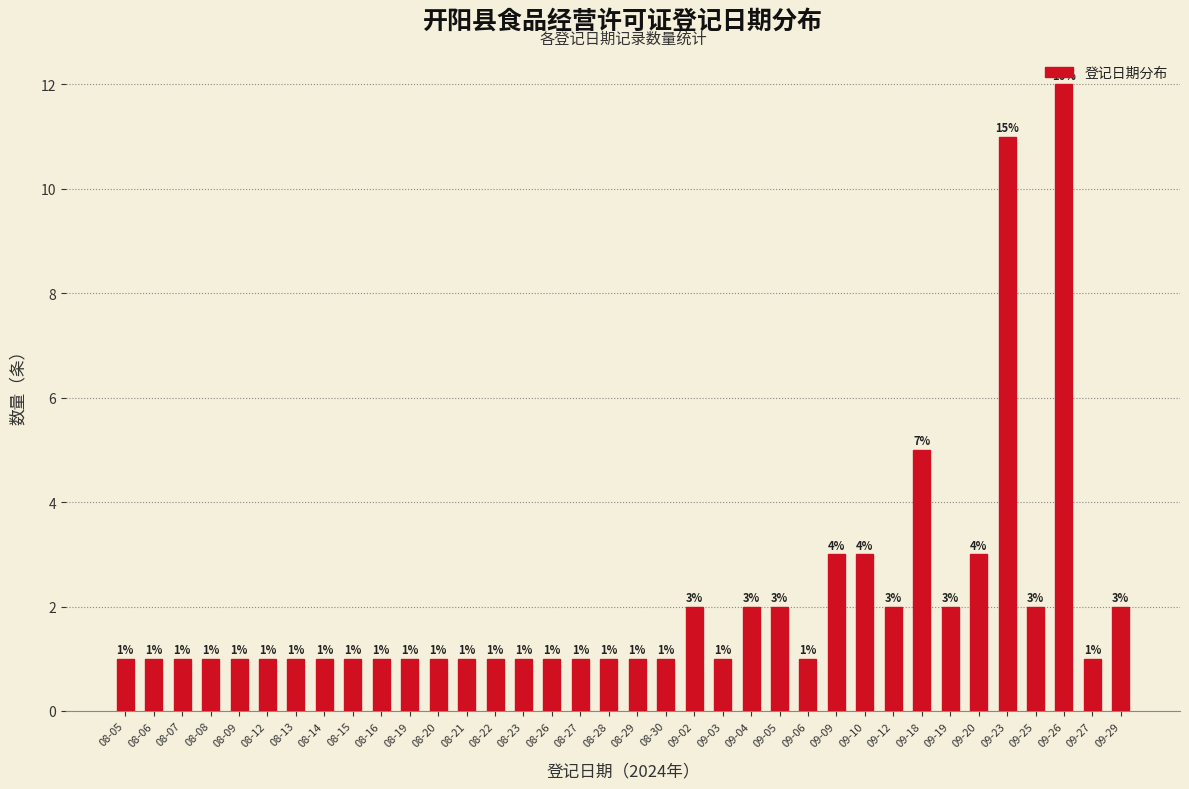

Where is the data nearest to the value 6?

09-18